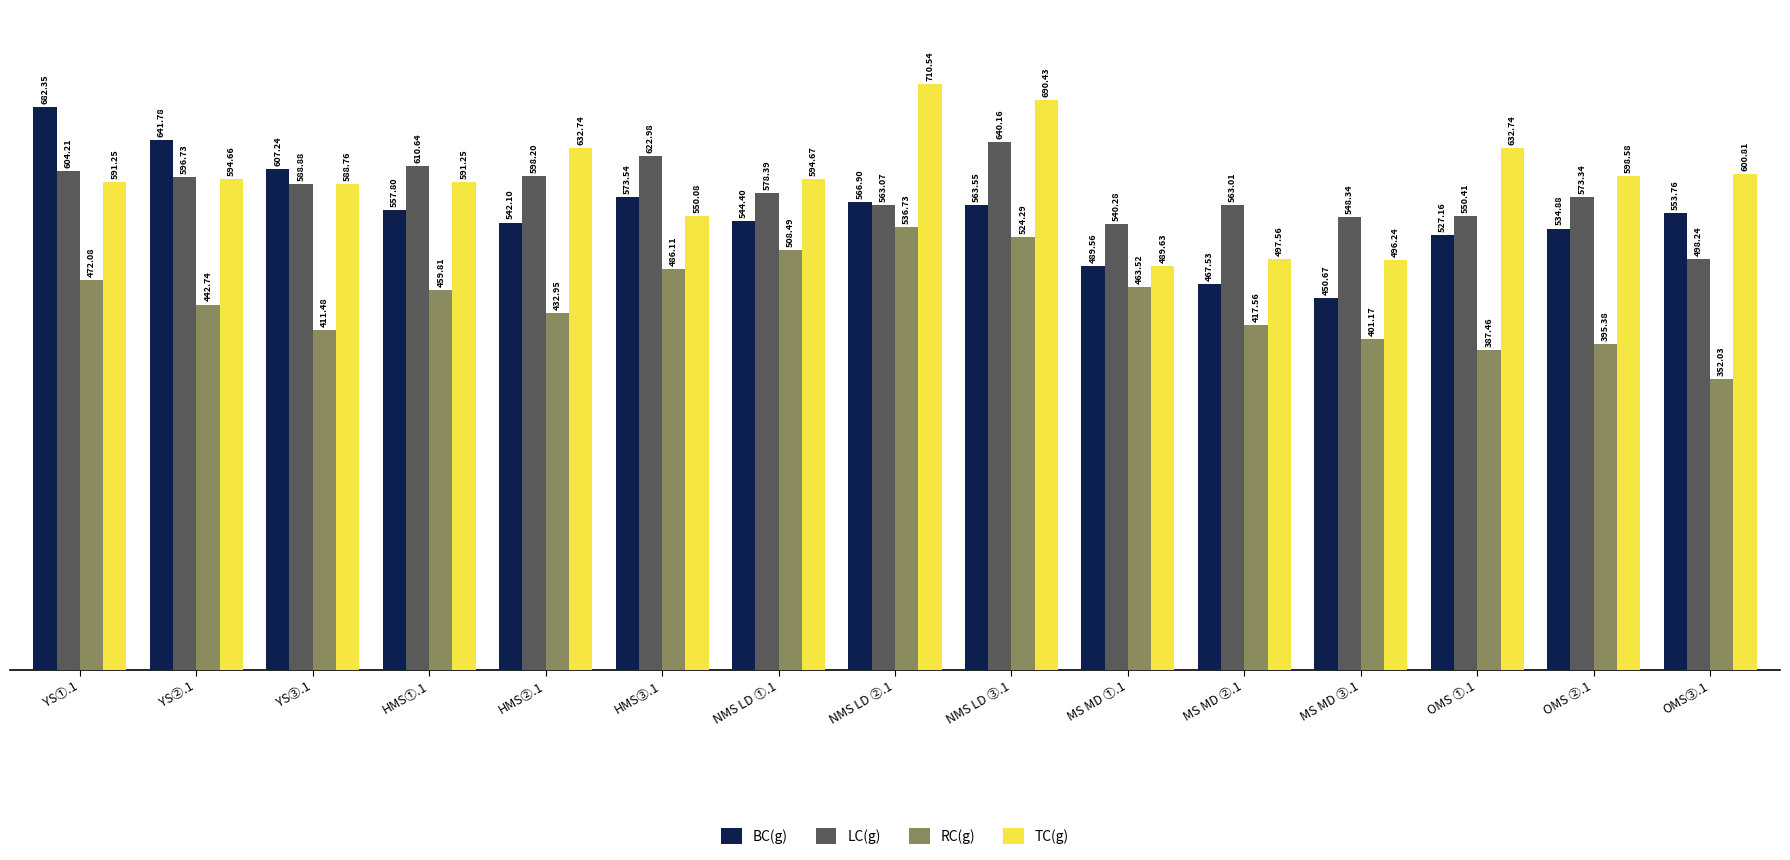

What is the sum of the BC(g) values at YS③.1 and OMS ②.1?

1142.1